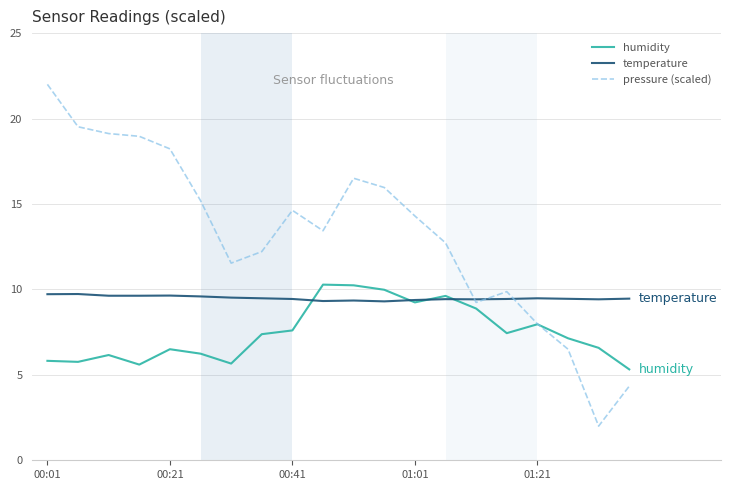

What is the greatest value displayed?

22.0